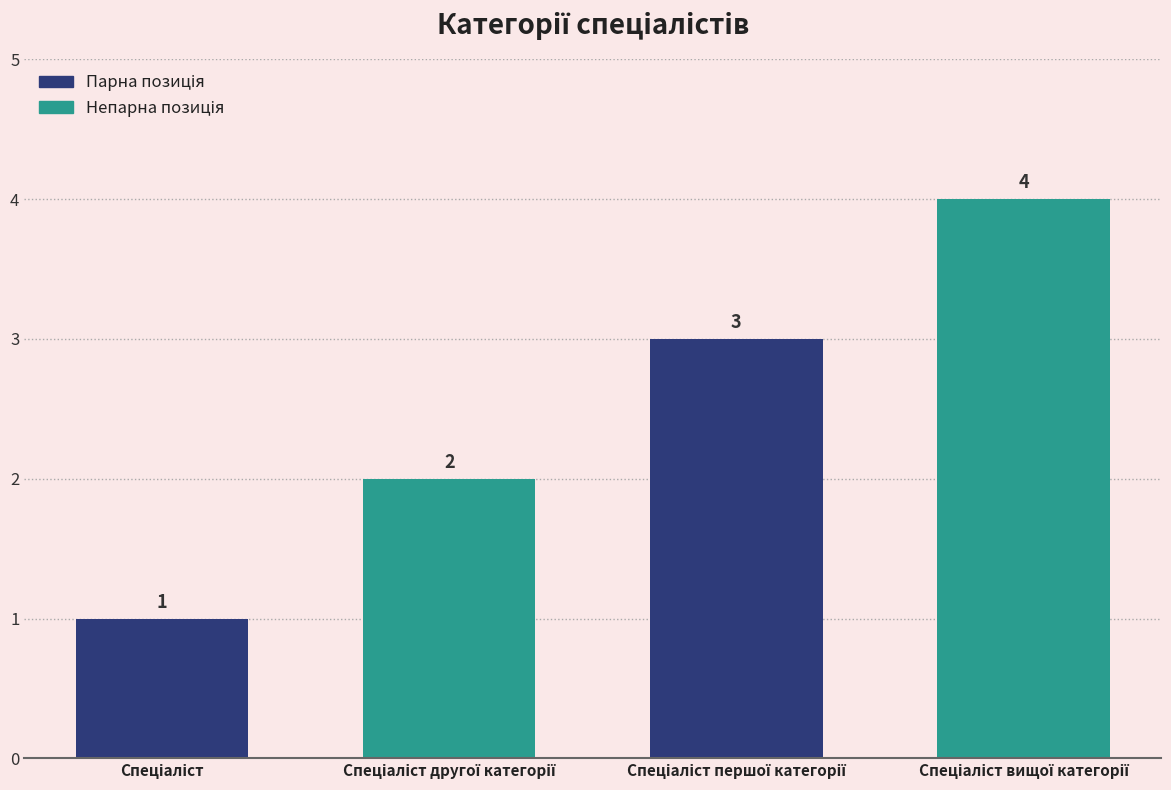

Reading left to right, list all the values displayed in this chart.

1	2	3	4